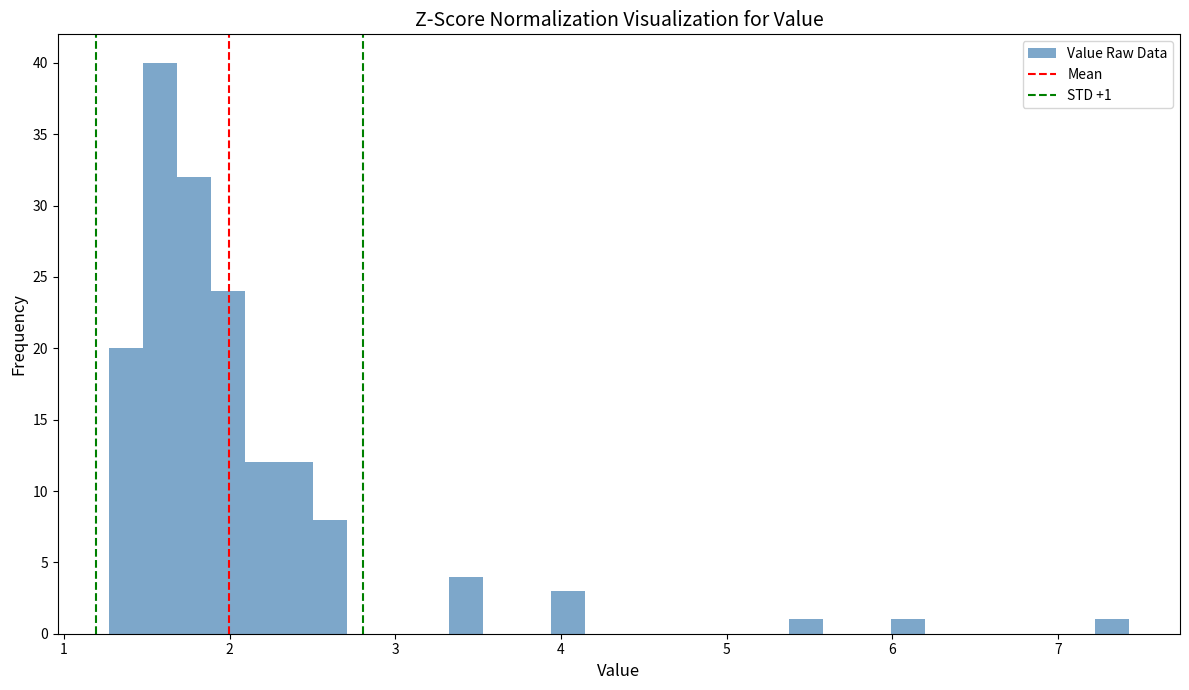

Read against the x-axis, roughly where is the centre of the tallest bar?

1.6